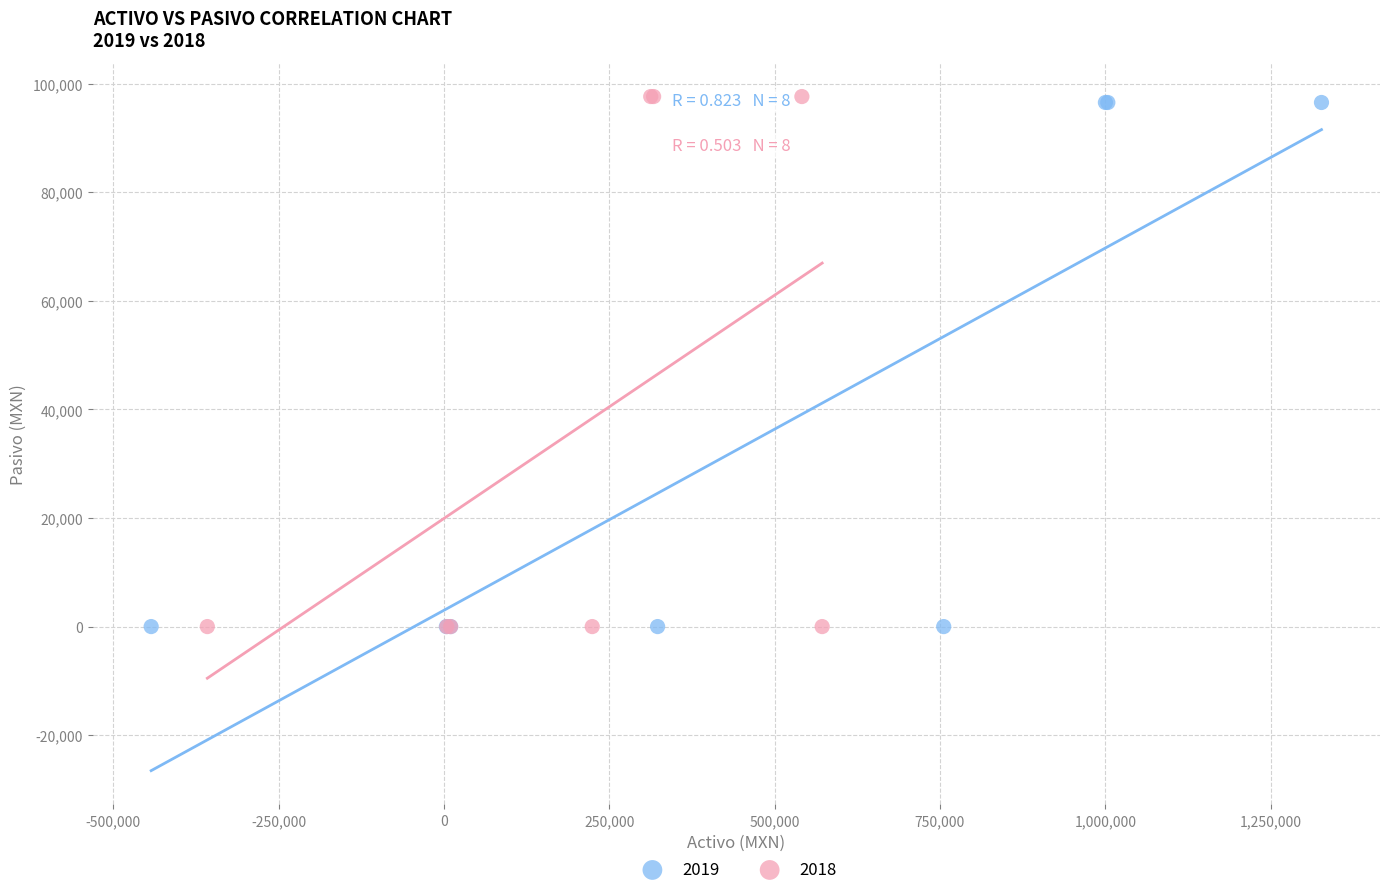

Which series has the widest spread of Y values?

2018